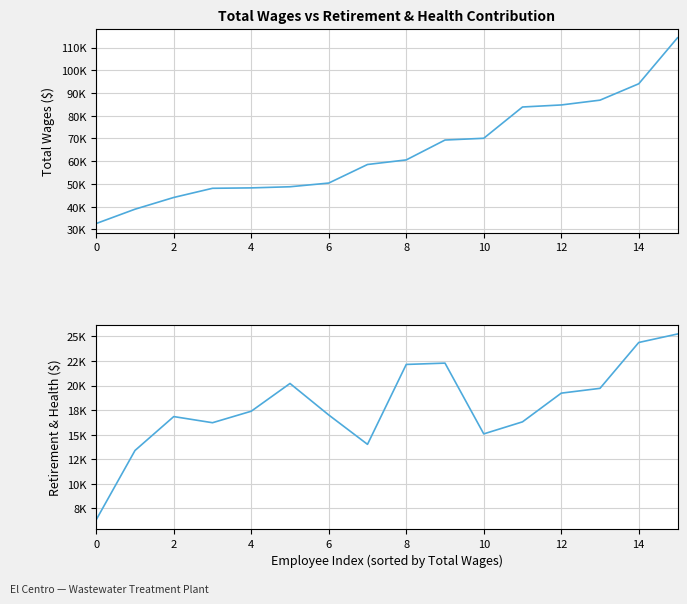

What is the total value across all series at 9?

91603